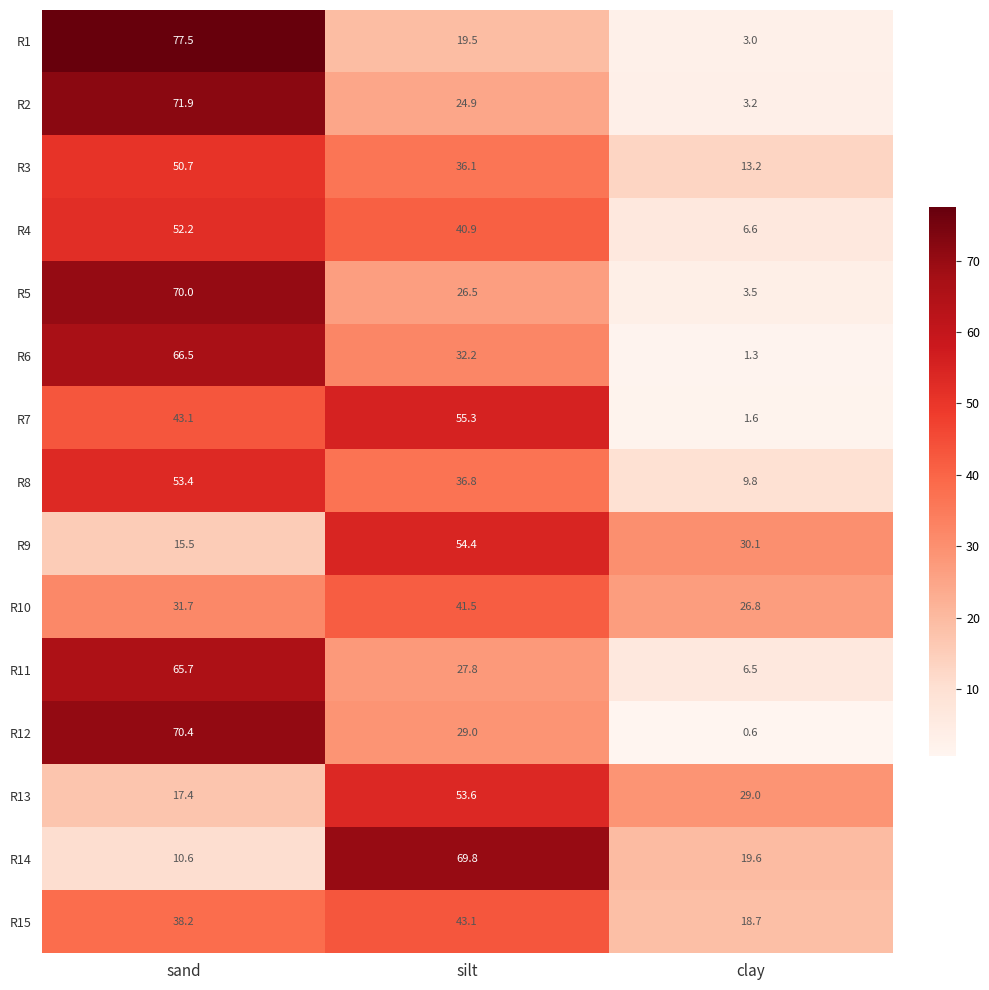

How many data points does each series have?

3